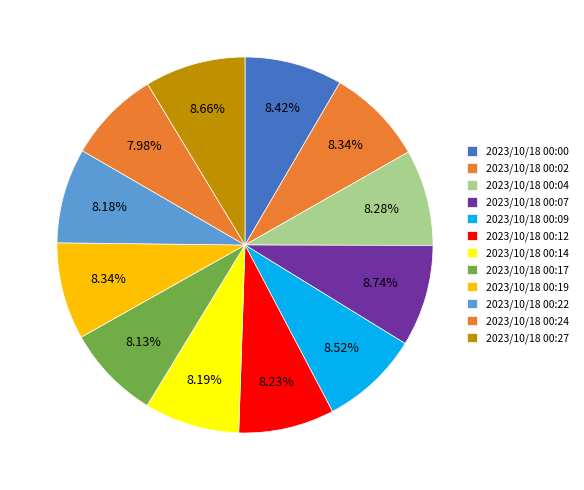

The 2023/10/18 00:19 slice represents 1% of the pie. True or false?

False